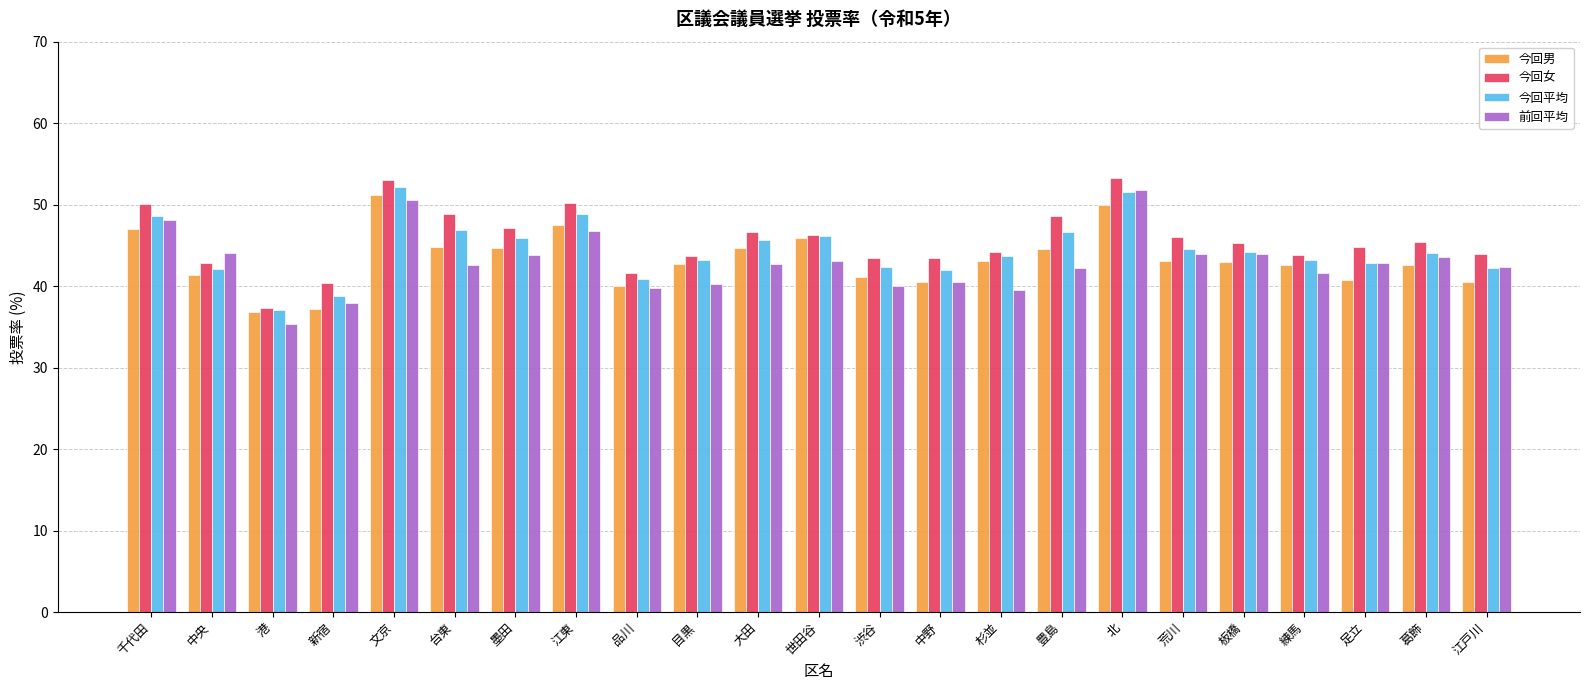

What are all the series names shown in the legend?

今回男, 今回女, 今回平均, 前回平均